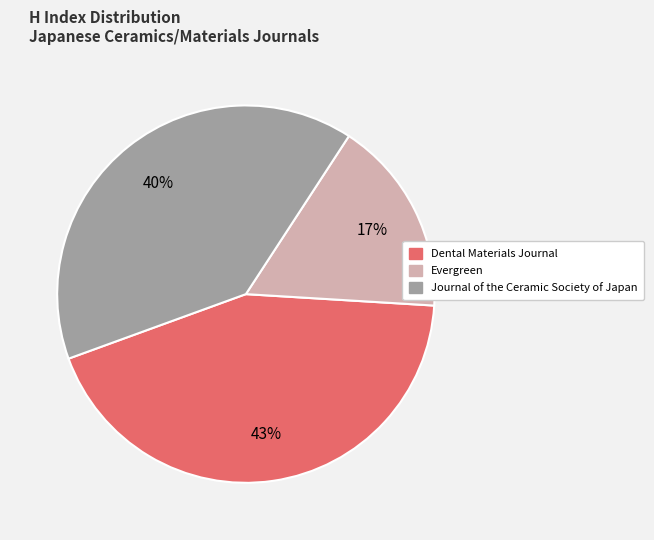

Which has a higher value, Evergreen or Journal of the Ceramic Society of Japan?

Journal of the Ceramic Society of Japan